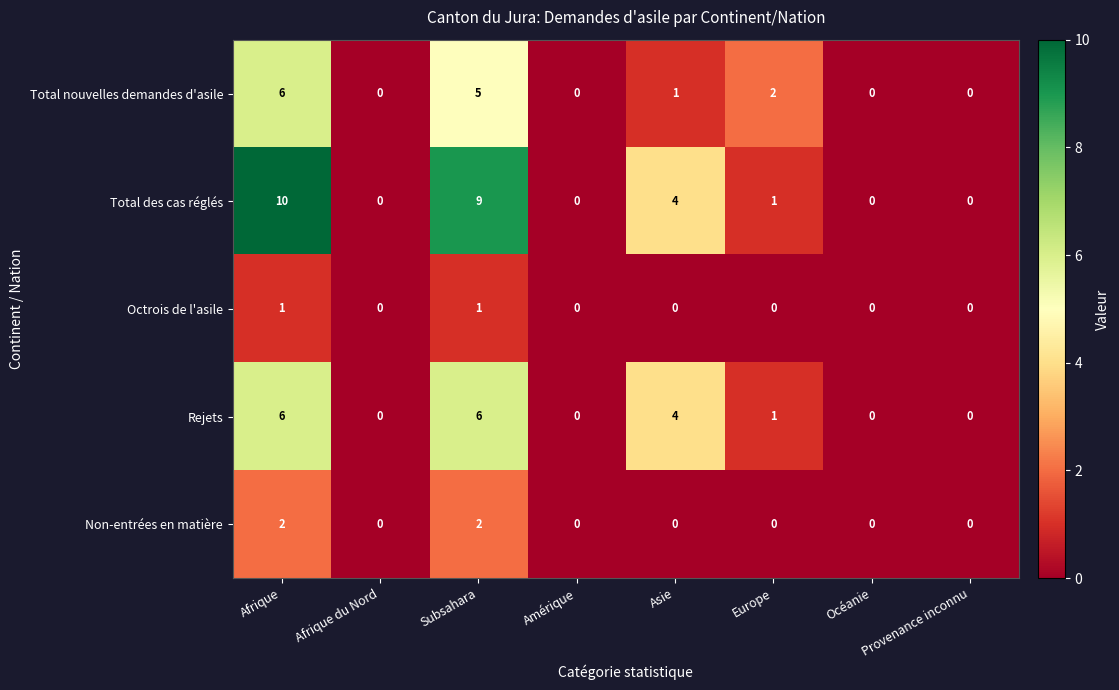

What is the difference between the second highest and minimum values in the Total des cas réglés series?

9